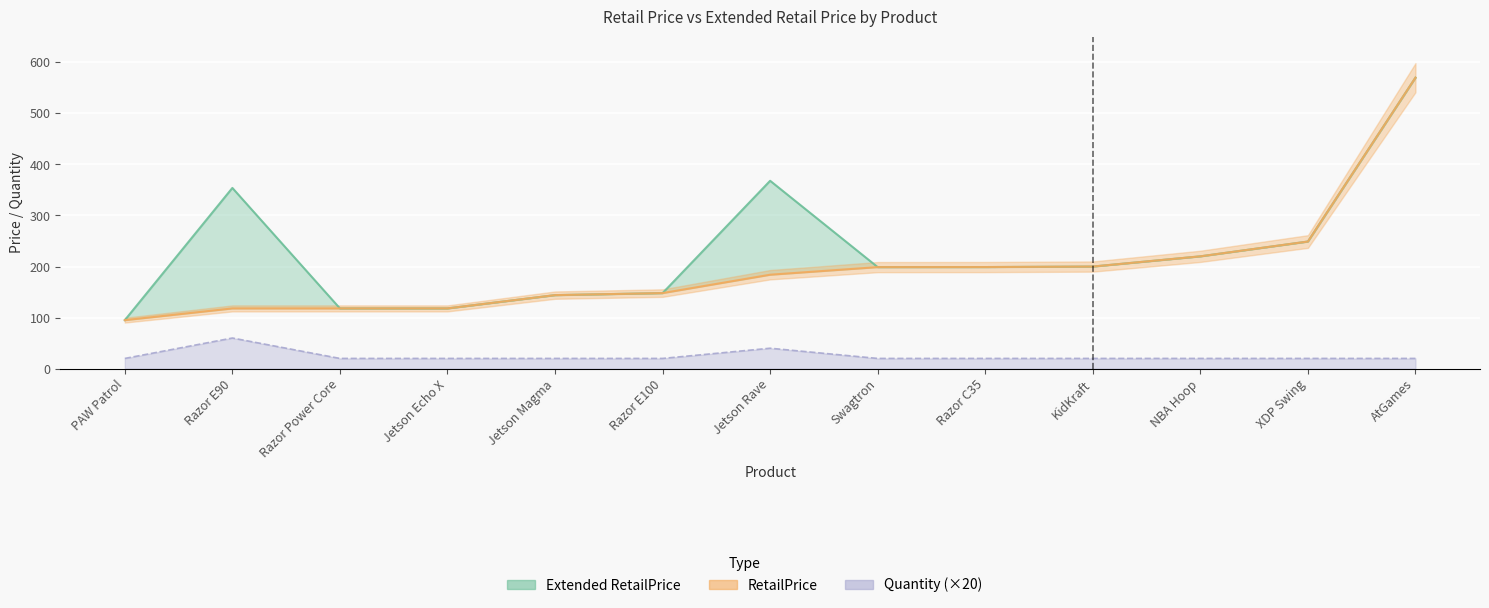

True or false: Quantity and RetailPrice intersect in this chart.

False